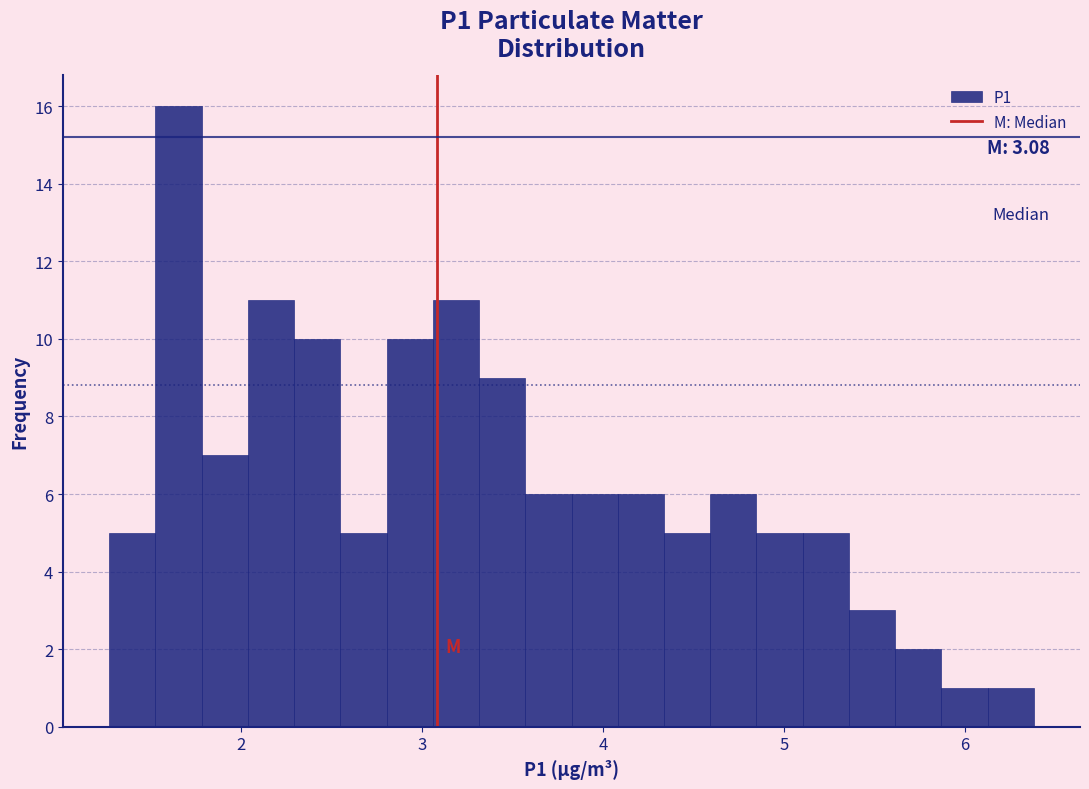

Read against the x-axis, roughly where is the centre of the tallest bar?

1.7